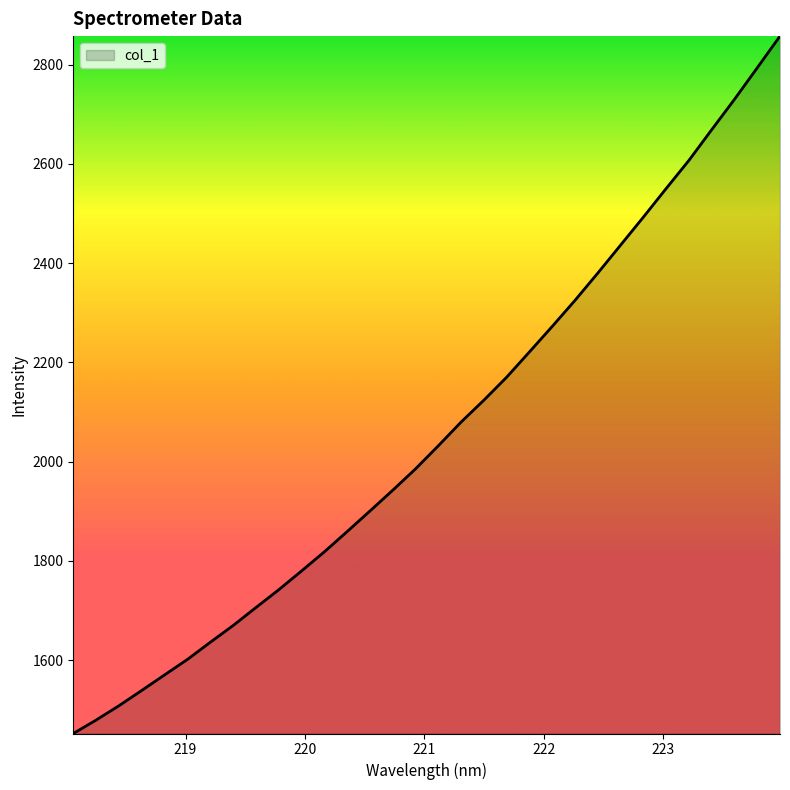

What is the difference between the maximum and minimum values?

1405.2